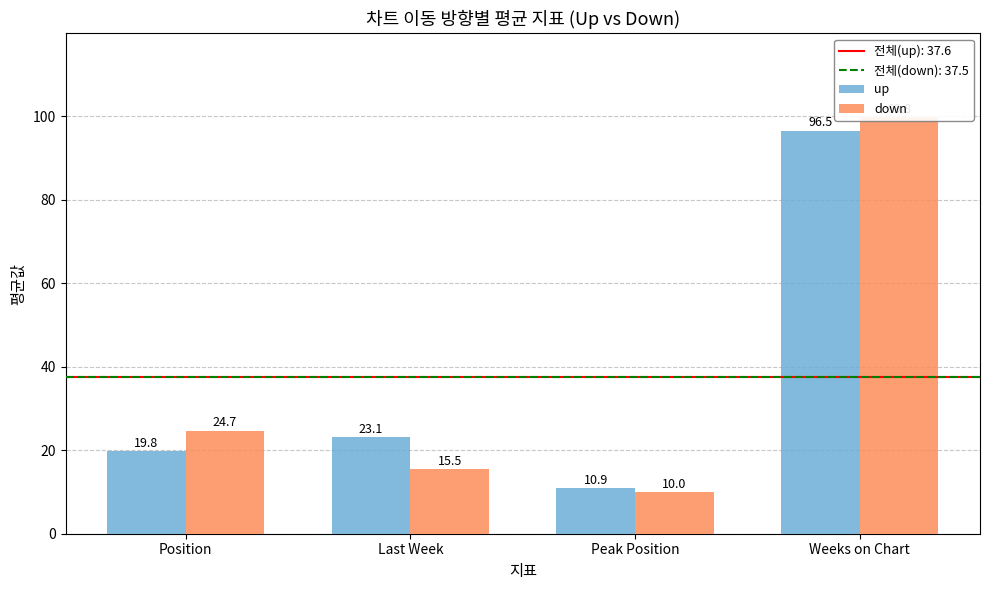

List the series in order of their overall mean, highest first.

up, down